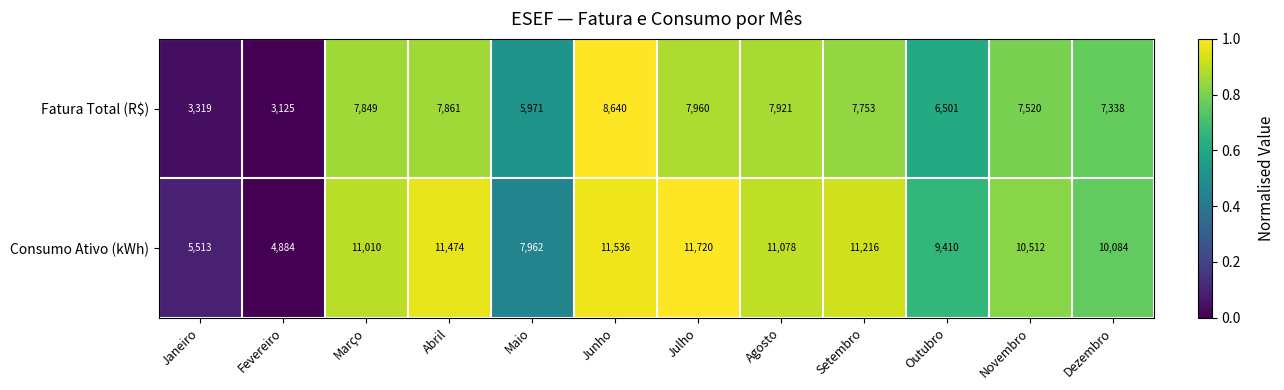

Which series changed the most between Agosto and Outubro?

Consumo Ativo (kWh)